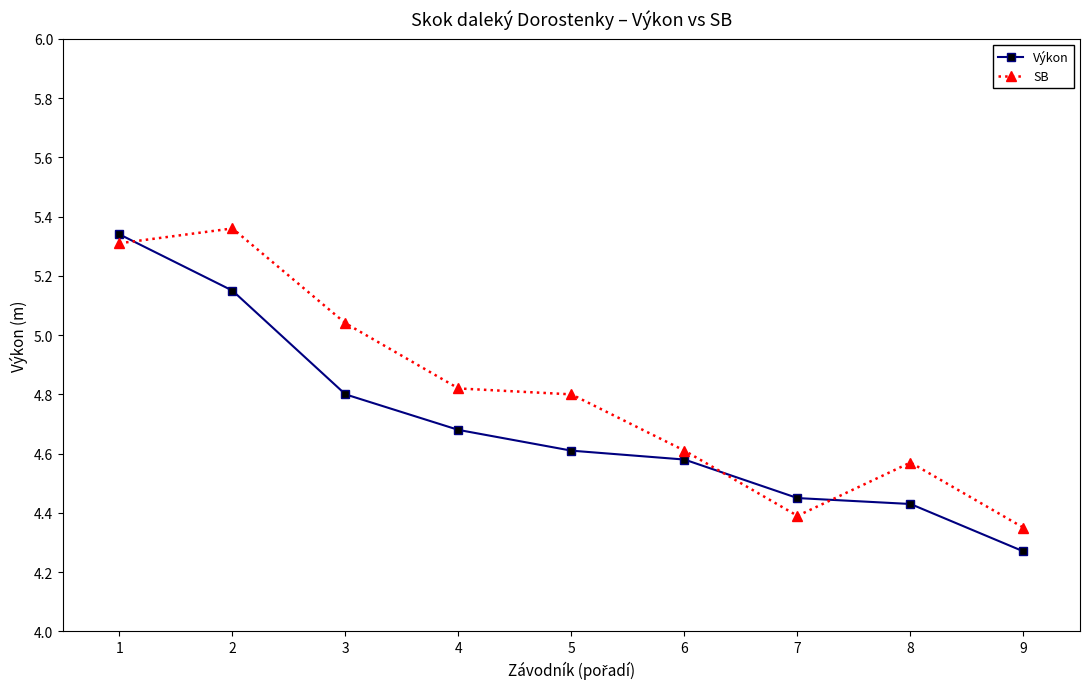

At which label is SB closest to 4?

9